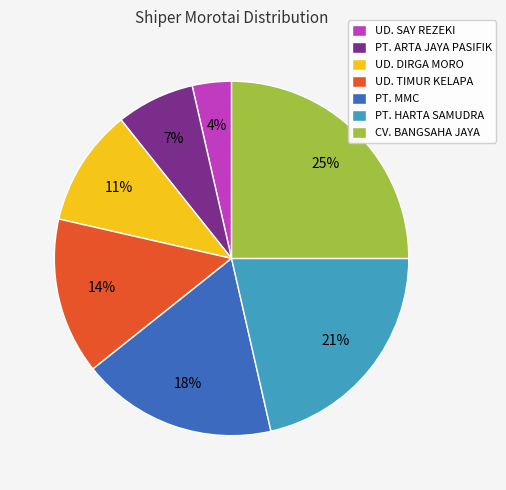

True or false: PT. ARTA JAYA PASIFIK accounts for 1% of the total.

False